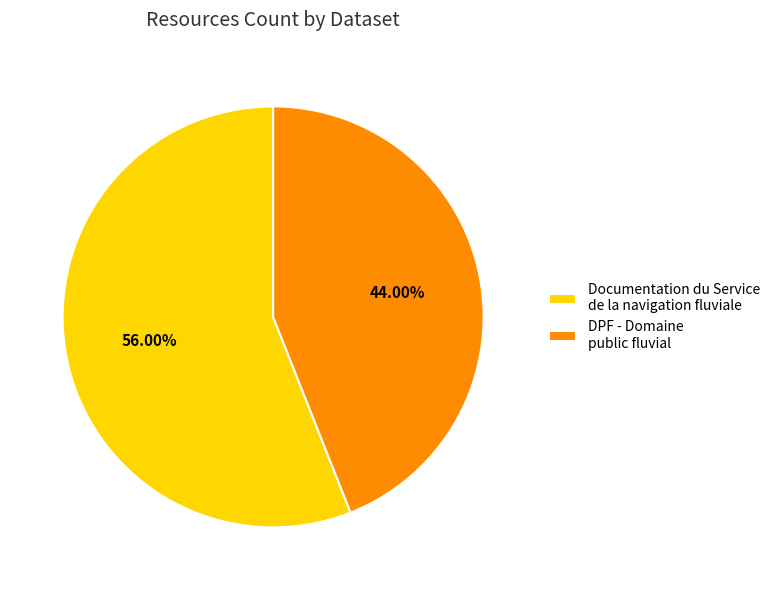

How many slices are in this pie chart?

2